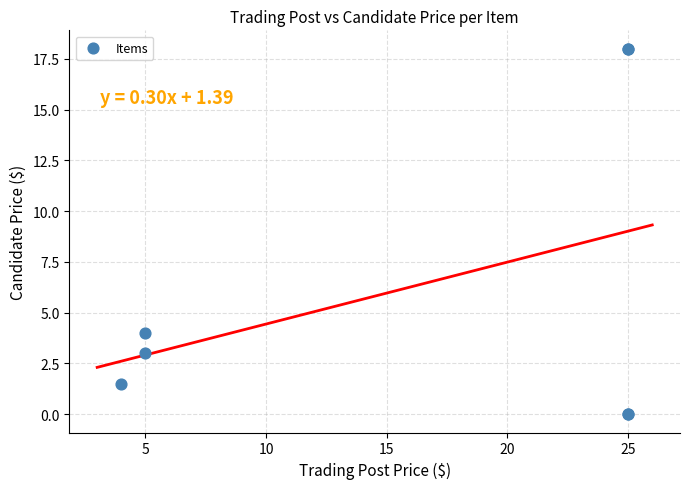

What Y value in the scatter plot is closest to 9?

4.0